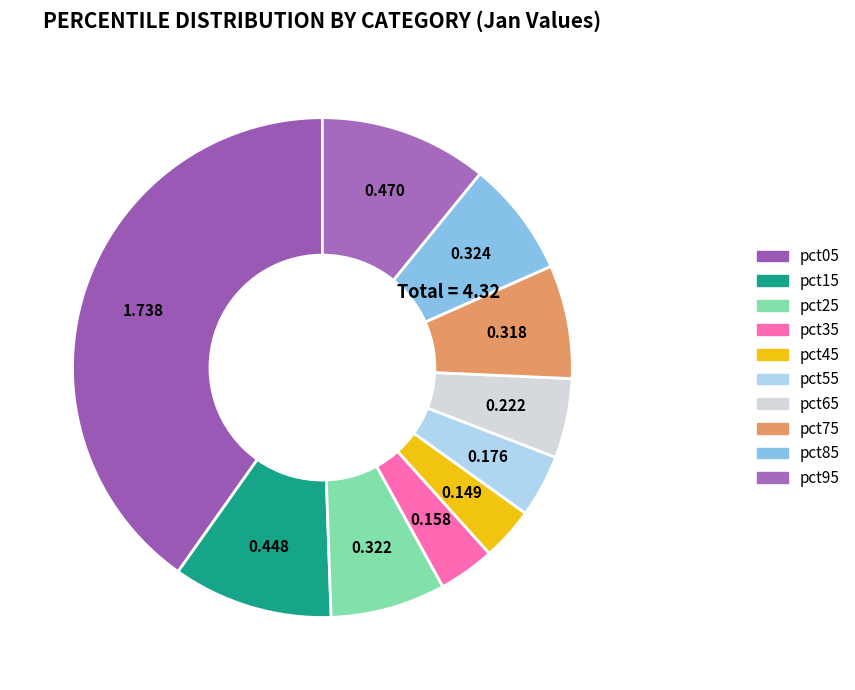

Is there a majority slice in this chart?

No